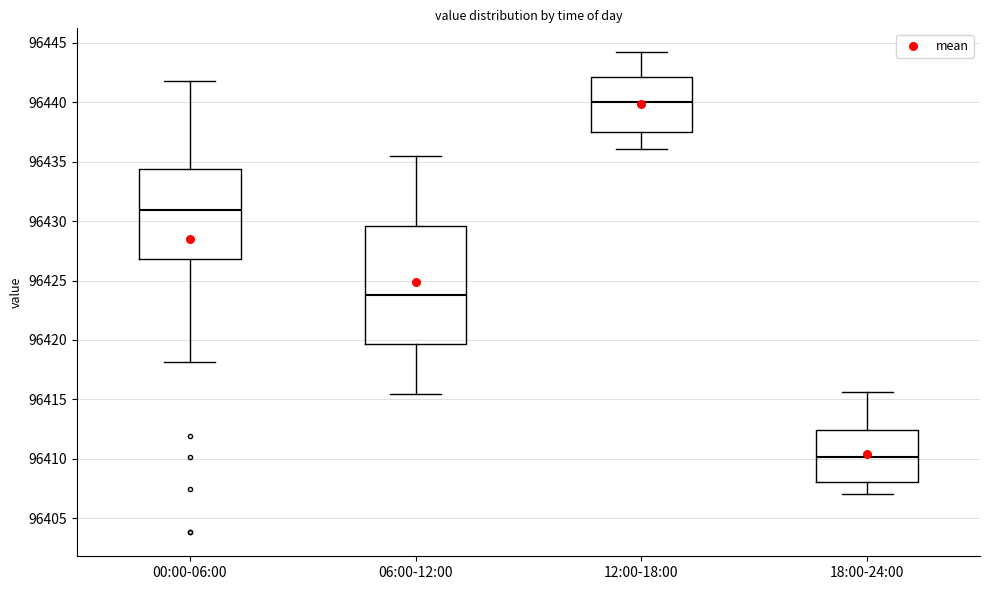

Which box is the tallest, from its lower edge to its upper edge?

06:00-12:00